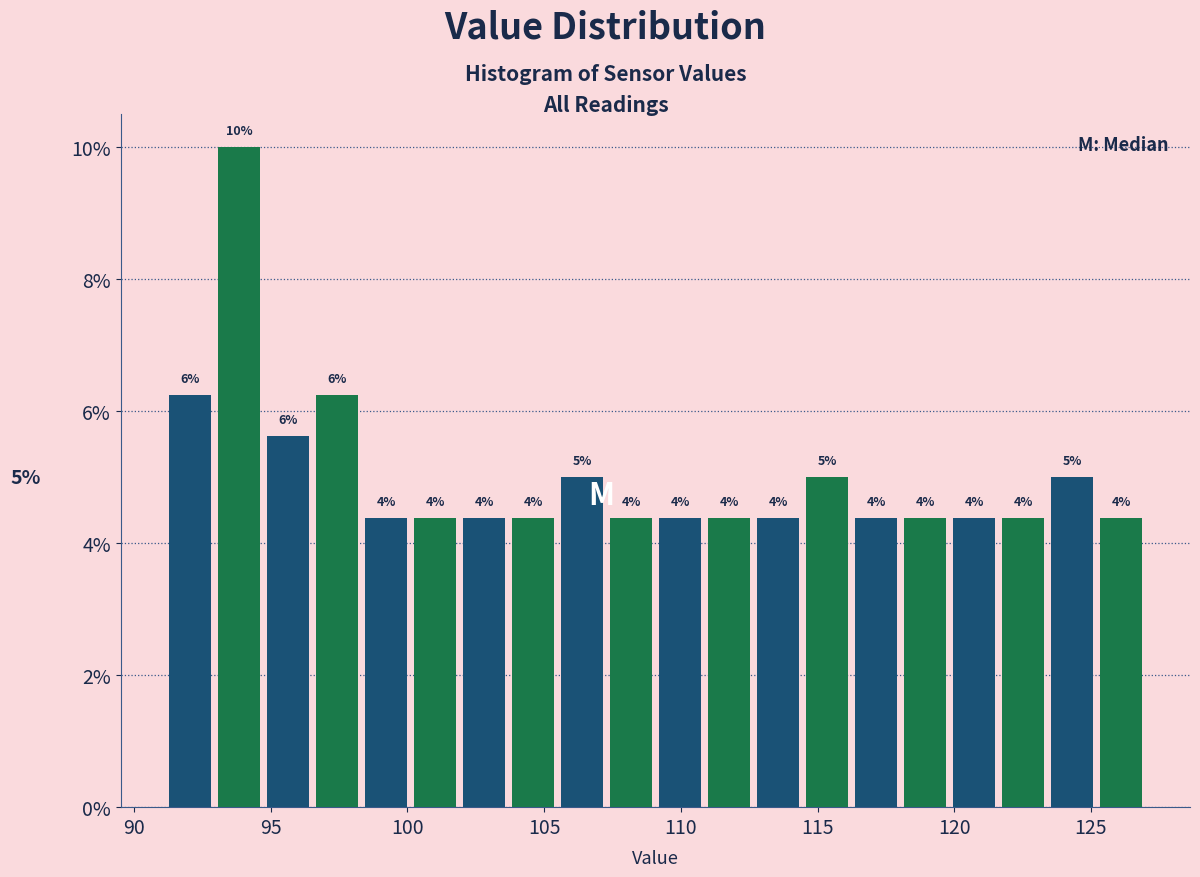

Read against the x-axis, roughly where is the centre of the tallest bar?

94.0